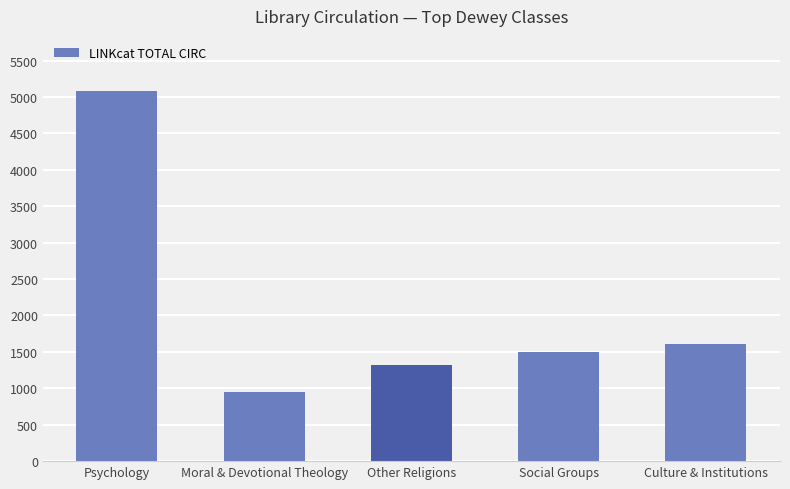

Reading left to right, transcribe all the data shown in this chart.

Psychology=5078	Moral & Devotional Theology=948	Other Religions=1320	Social Groups=1495	Culture & Institutions=1613